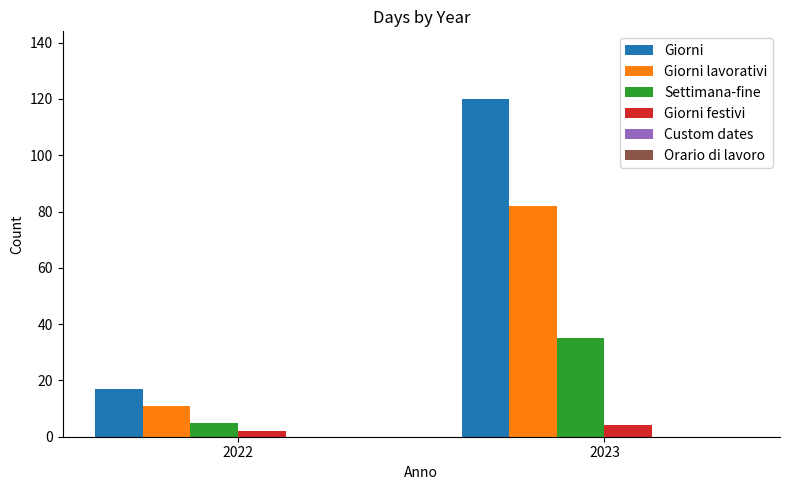

Reading left to right, extract all data points from this chart.

Giorni: 2022=17	2023=120
Giorni lavorativi: 2022=11	2023=82
Settimana-fine: 2022=5	2023=35
Giorni festivi: 2022=2	2023=4